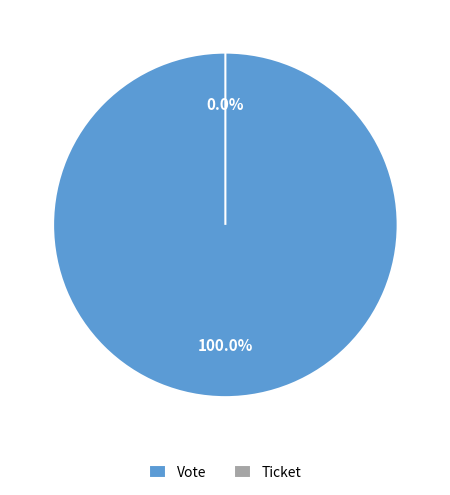

True or false: Ticket accounts for 0% of the total.

True